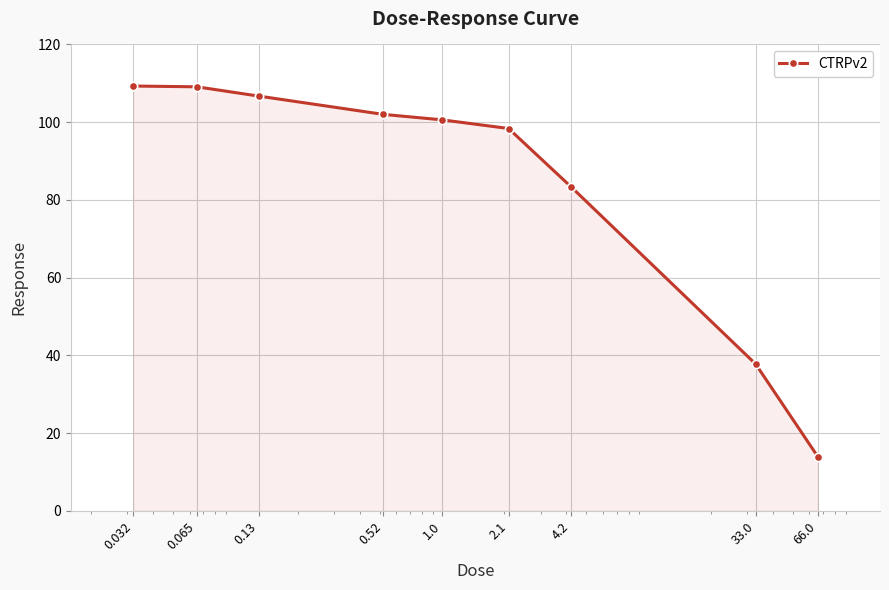

Does the chart display data point markers on the line(s)?

Yes